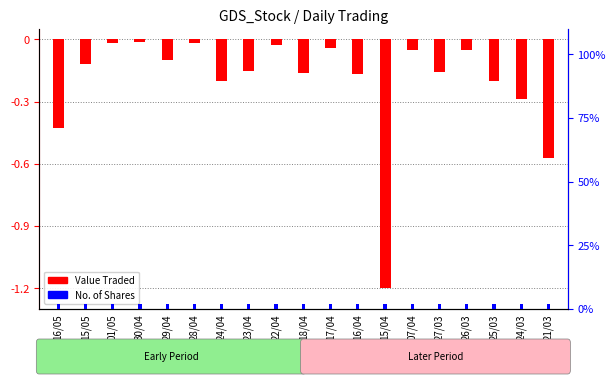

Which series has the widest spread of values?

Value Traded